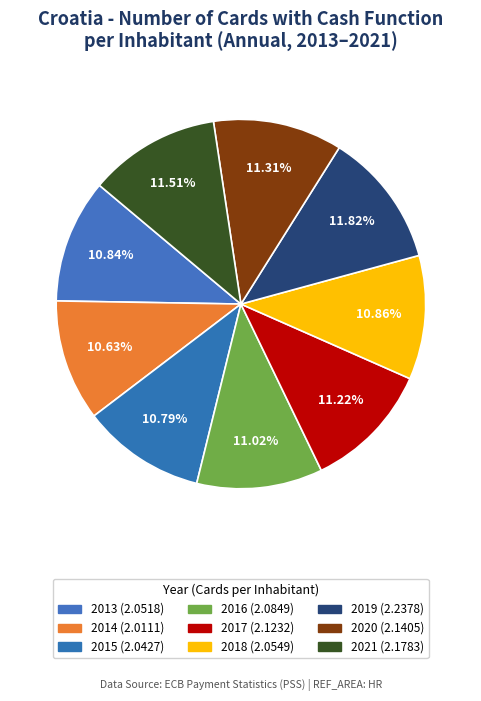

How many segments does this pie chart have?

9